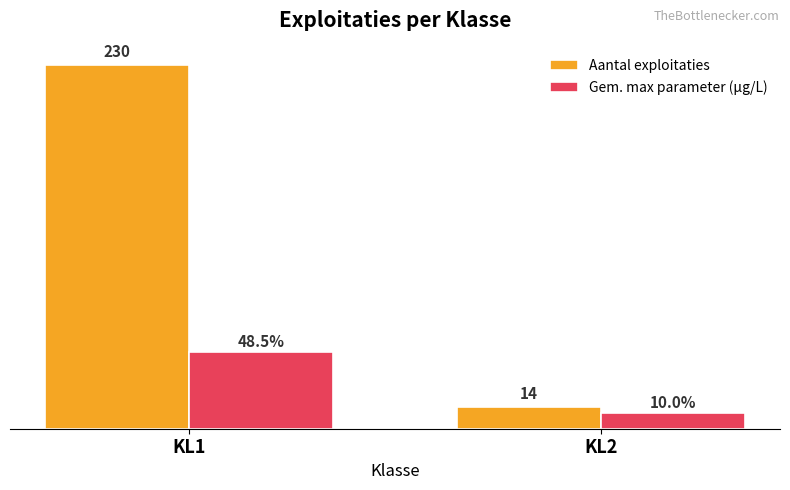

Is the value of Aantal exploitaties at KL2 greater than the value of Gem. max parameter (µg/L) at KL1?

No